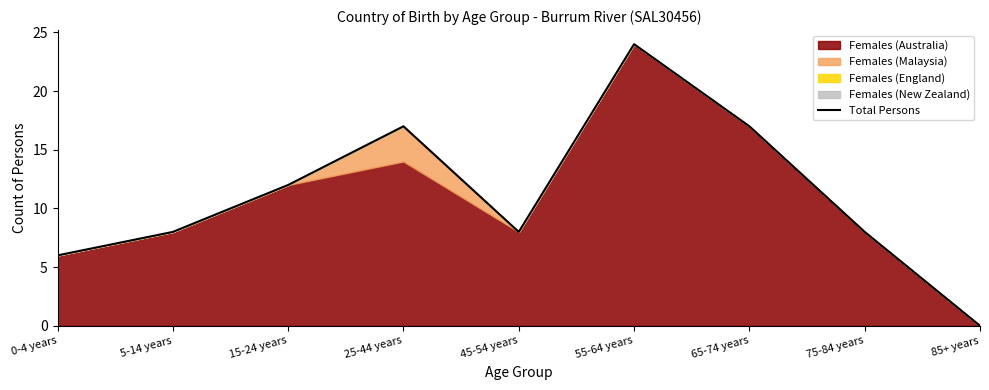

How many interior local peaks (higher than both neighbors) does the data have?

2